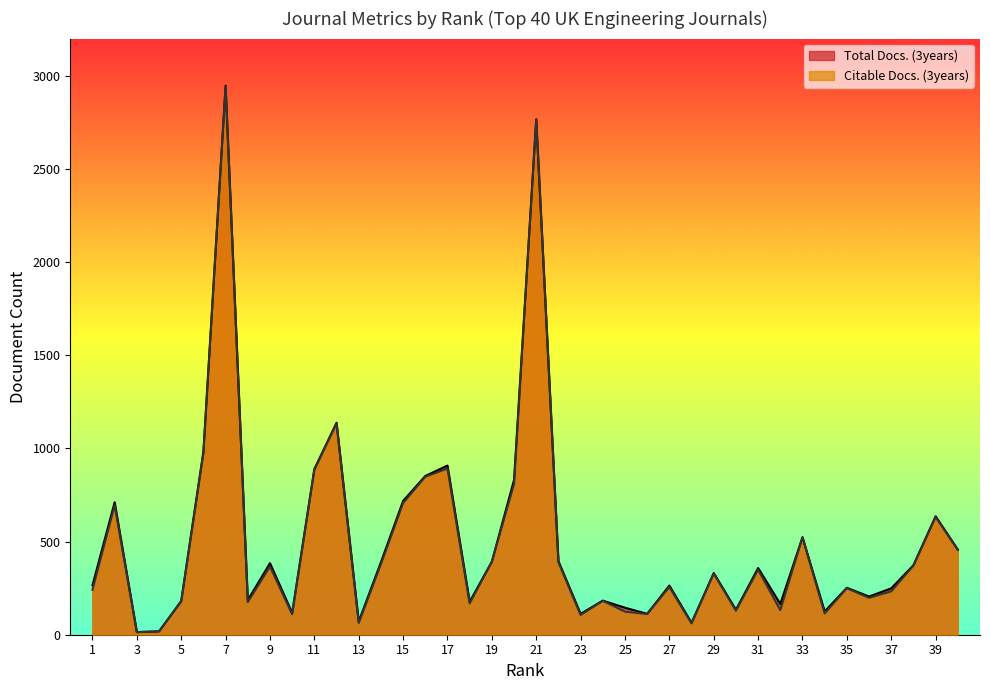

Reading left to right, extract all data points from this chart.

Total Docs. (3years): 1=265	2=711	3=14	4=18	5=181	6=983	7=2947	8=186	9=384	10=117	11=889	12=1138	13=71	14=389	15=718	16=852	17=908	18=177	19=392	20=831	21=2767	22=395	23=112	24=183	25=145	26=112	27=264	28=64	29=331	30=134	31=358	32=165	33=523	34=125	35=252	36=205	37=249	38=373	39=636	40=457
Citable Docs. (3years): 1=241	2=695	3=14	4=18	5=177	6=974	7=2941	8=175	9=366	10=110	11=885	12=1133	13=63	14=378	15=707	16=848	17=892	18=168	19=392	20=809	21=2764	22=389	23=106	24=182	25=124	26=111	27=256	28=61	29=329	30=129	31=349	32=132	33=523	34=114	35=250	36=198	37=233	38=371	39=632	40=455